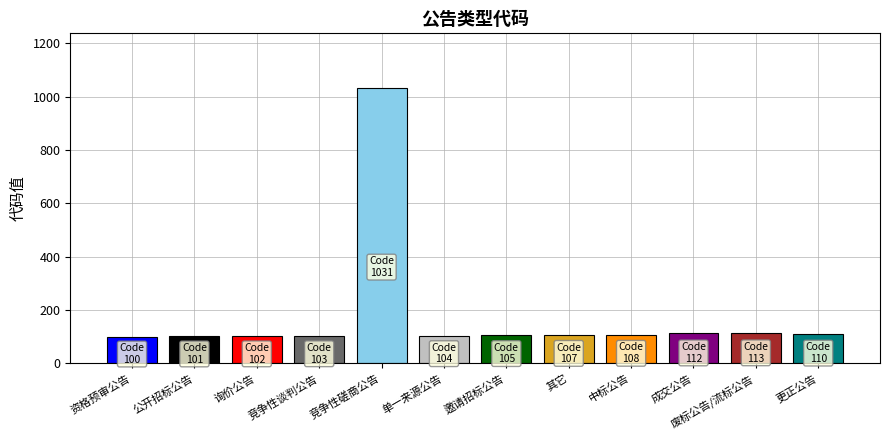

What is the greatest value displayed?

1031